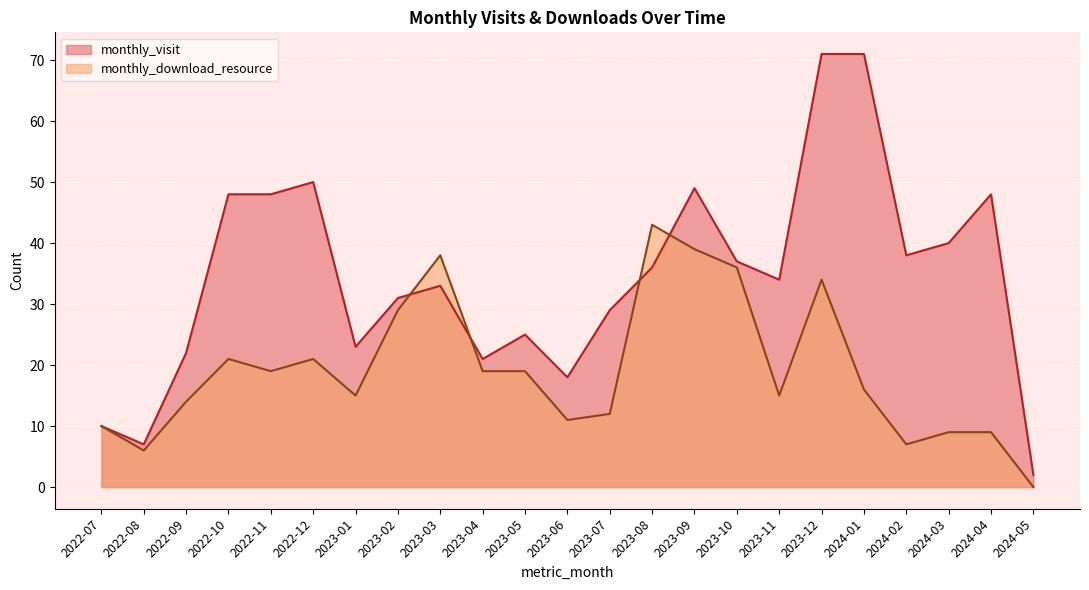

At which label does monthly_visit first exceed 34?

2022-10